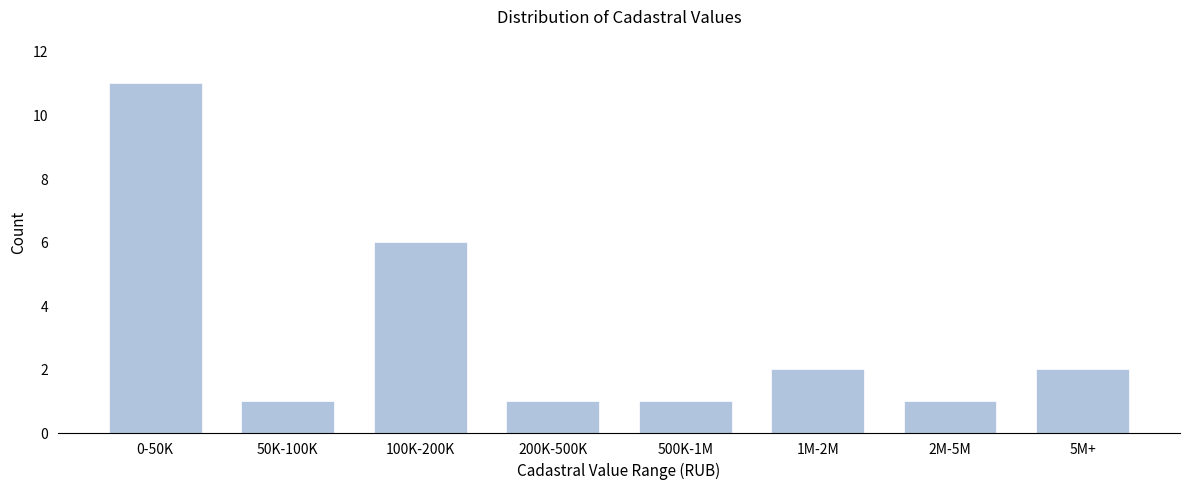

Reading left to right, list all the values displayed in this chart.

0-50K=11	50K-100K=1	100K-200K=6	200K-500K=1	500K-1M=1	1M-2M=2	2M-5M=1	5M+=2